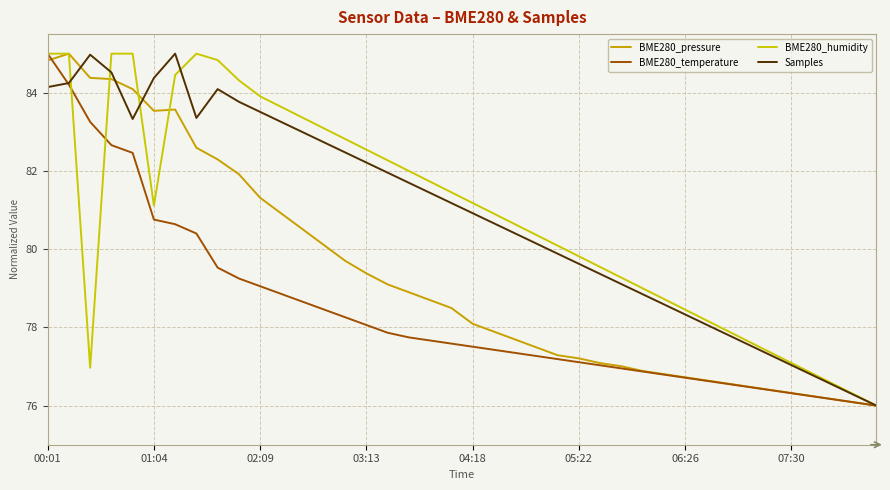

What is the highest value of the BME280_humidity series?

85.0